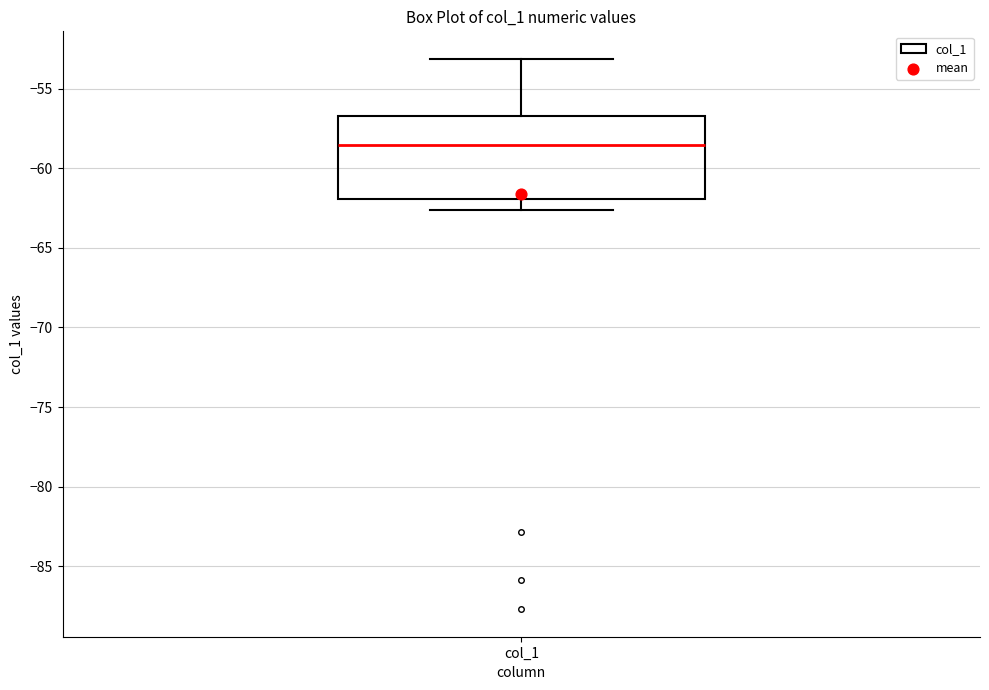

Where does the median line of the box for col_1 sit on the y-axis? The values are not printed on the chart, so give them approximately, as read against the axis.

-58.5